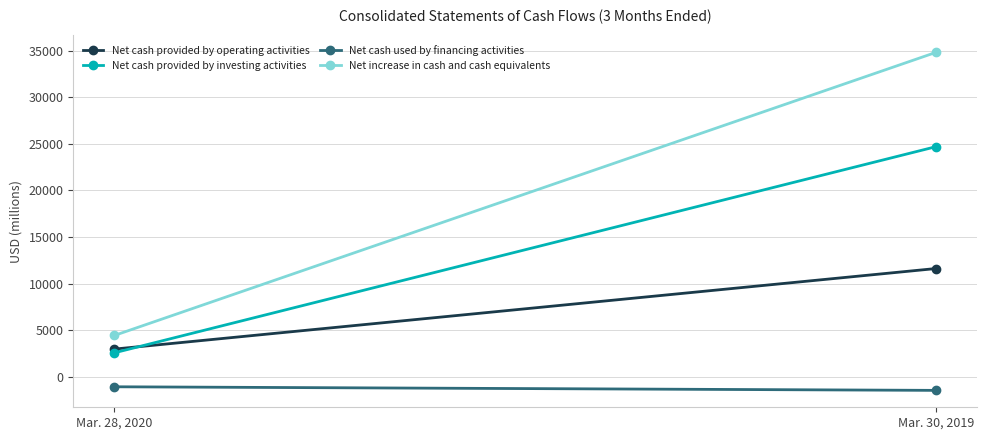

Where is Net cash provided by investing activities nearest to the value 13626?

Mar. 28, 2020